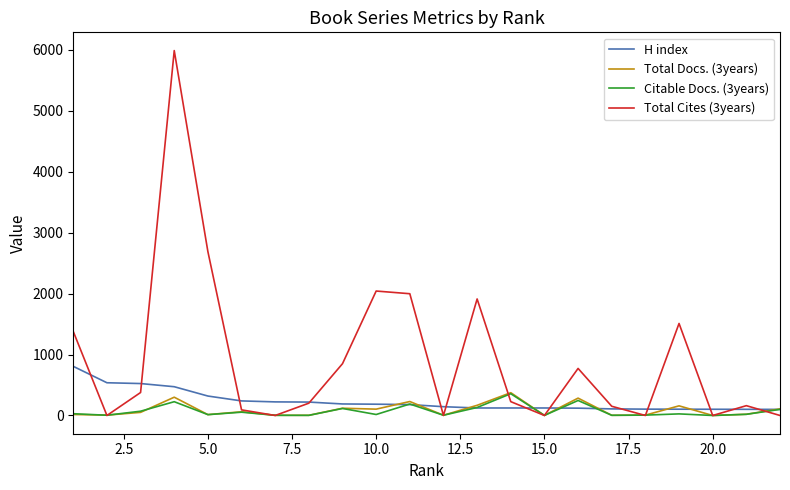

Which series has the largest range (max minus min)?

Total Cites (3years)